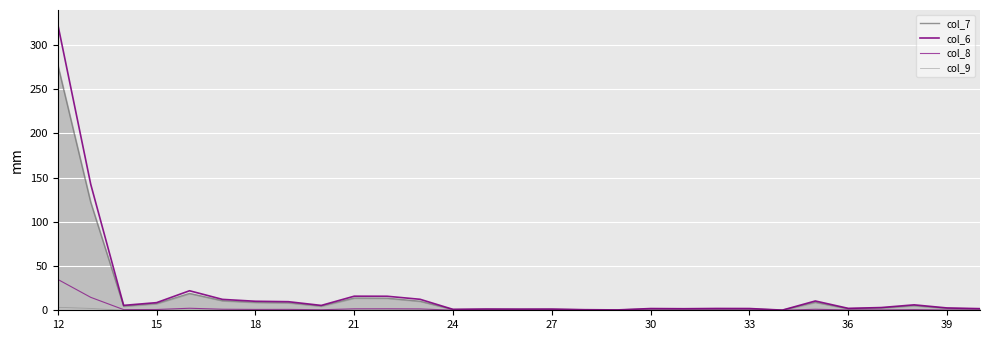

Is this an area chart (filled region under the line)?

Yes